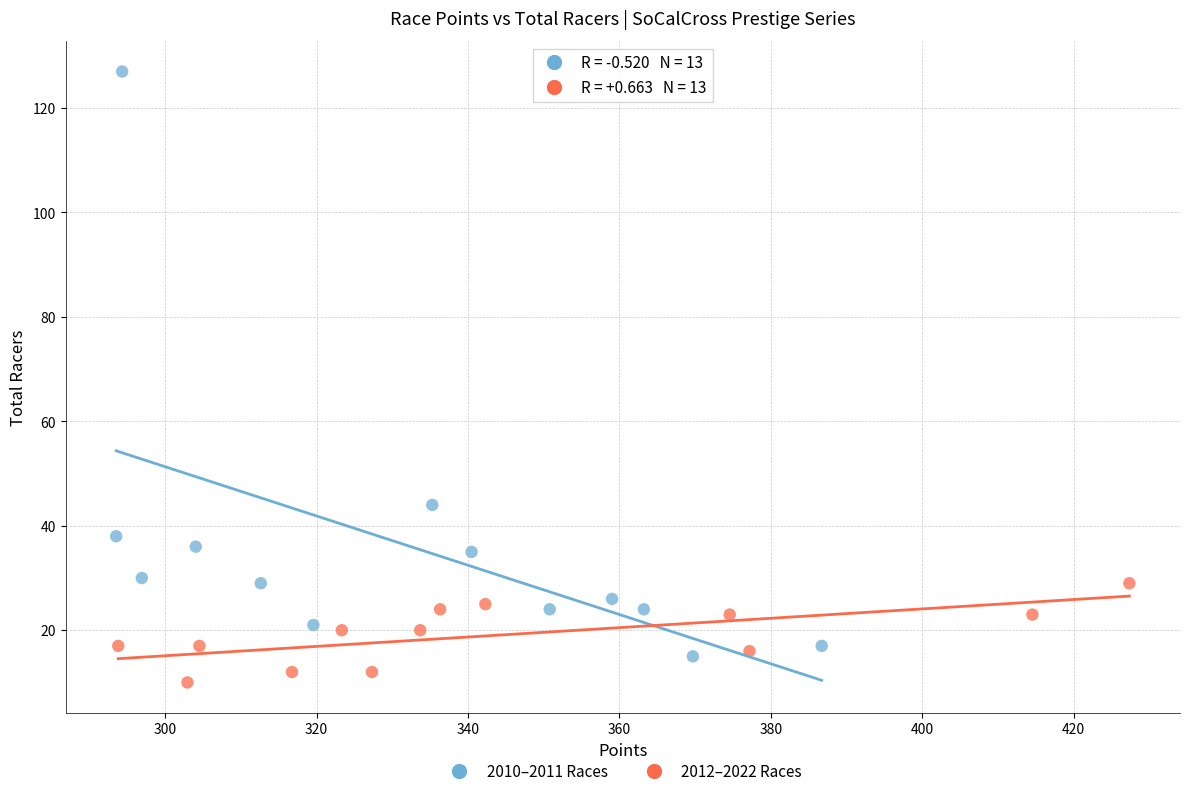

Which series reaches the maximum Y coordinate?

2010–2011 Races